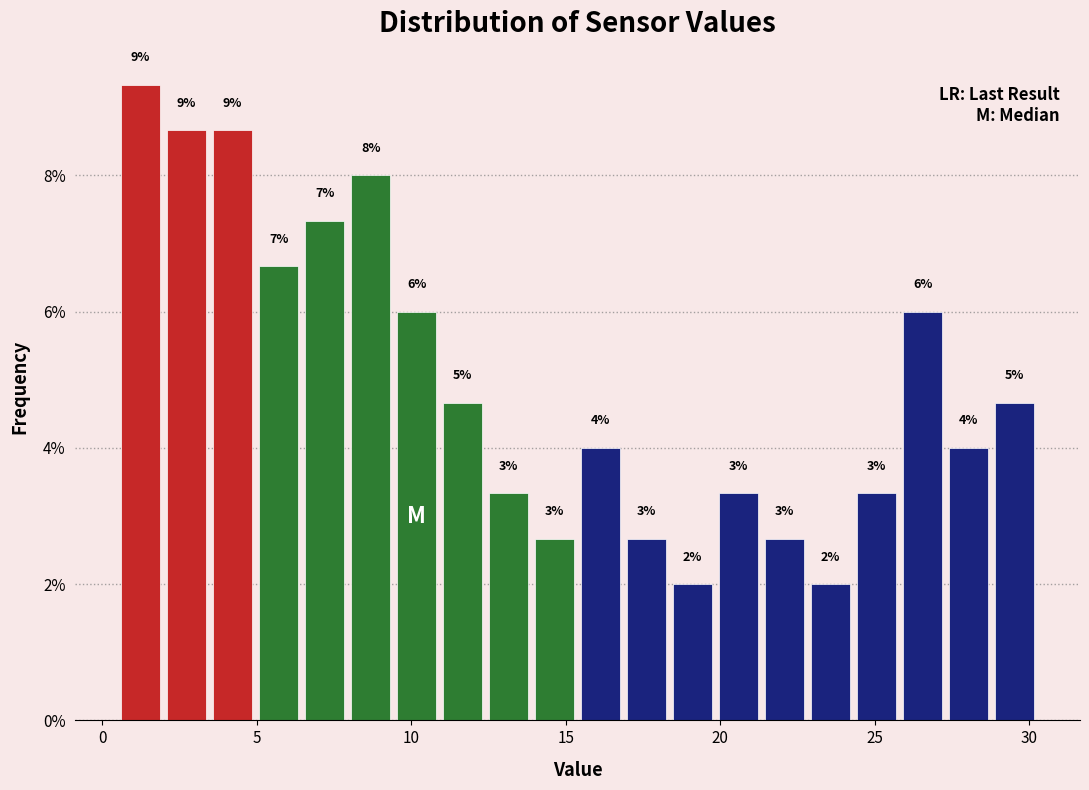

Around what value on the x-axis is the tallest bar? Give the approximate position of its centre, as read against the axis.

1.0